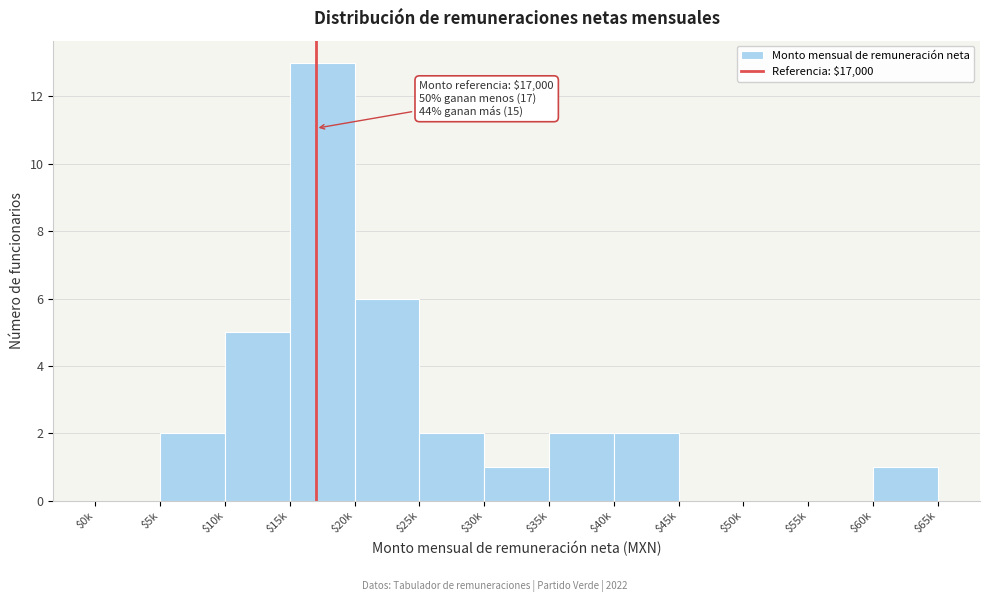

What is the maximum value shown in the chart?

13